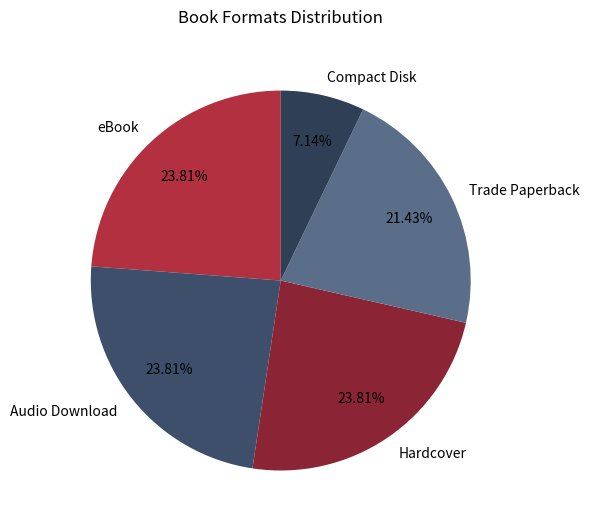

Is the sum of Audio Download and eBook greater than half?

No